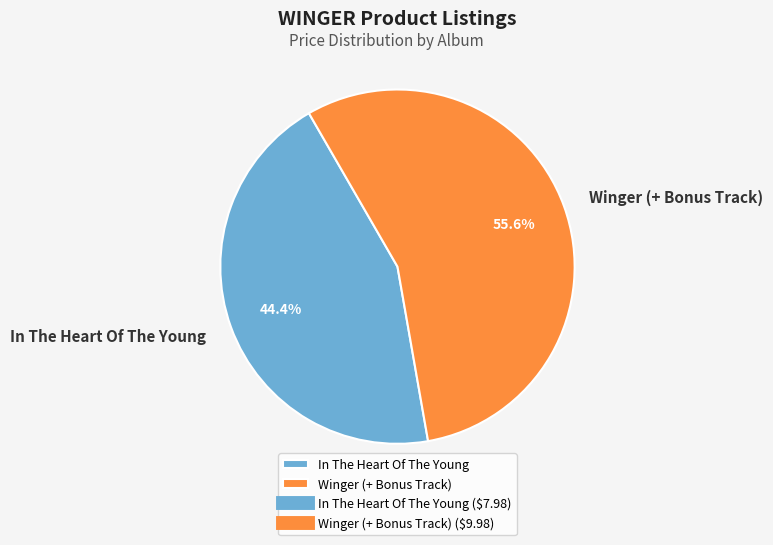

To the nearest percent, what is the difference between the largest and smallest slice percentages?

11%